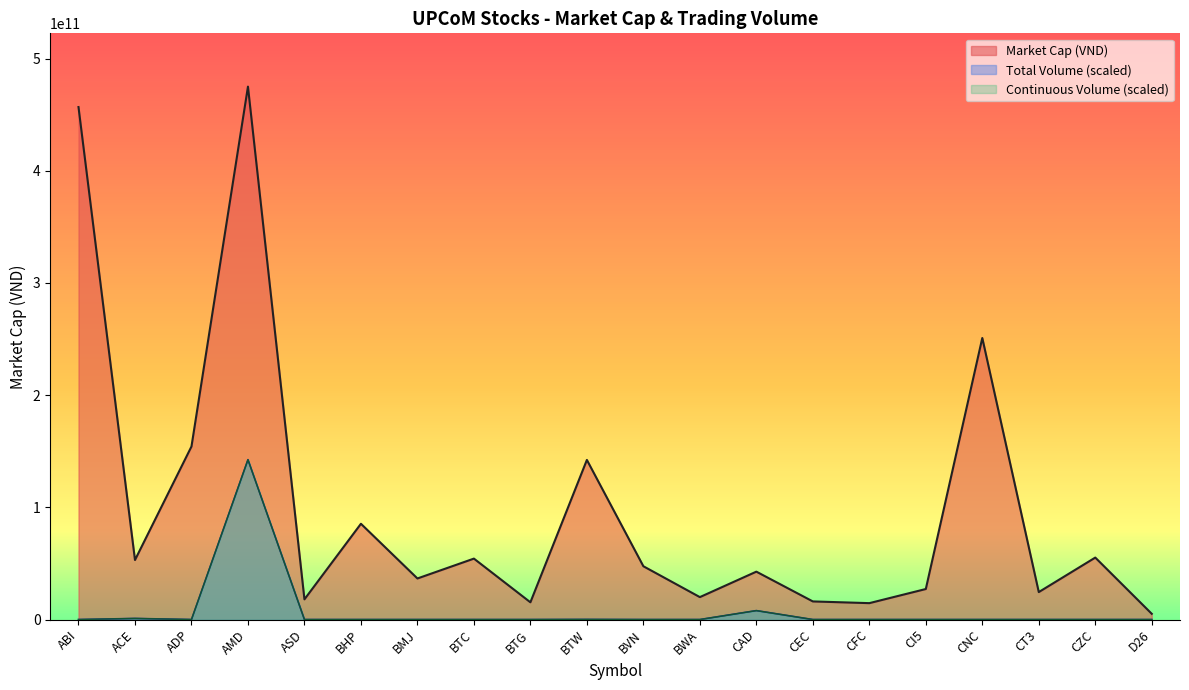

Does the chart display data point markers on the line(s)?

No